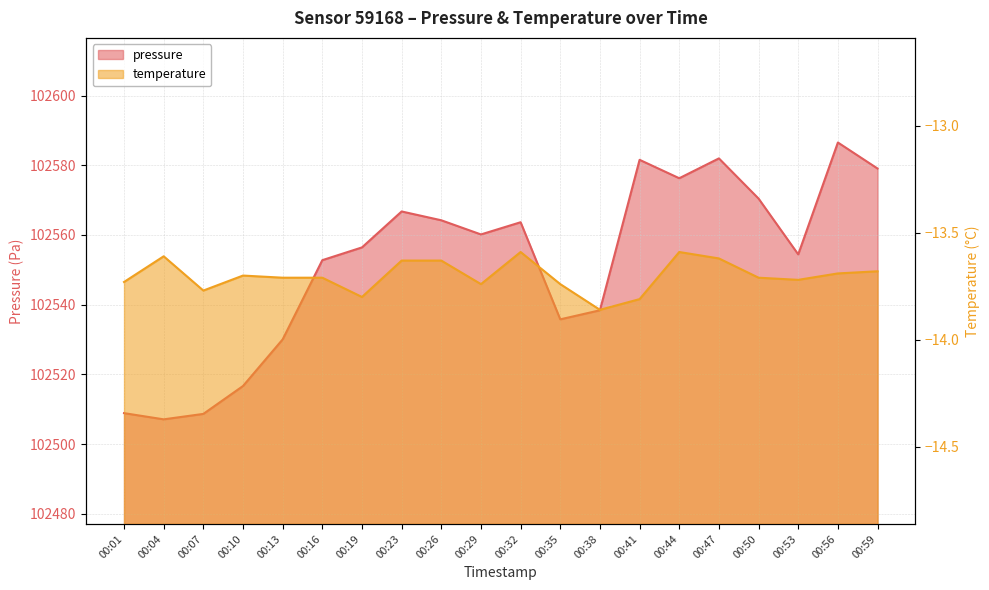

What is the total value across all series at 00:26?

102550.6